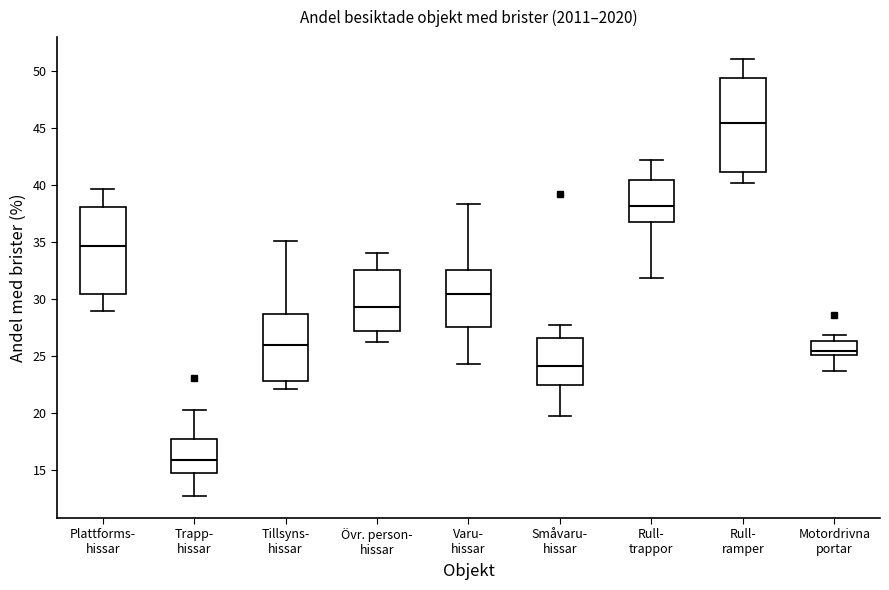

Where is the lower edge of the box for Rull- ramper on the y-axis? The values are not printed on the chart, so give them approximately, as read against the axis.

41.0